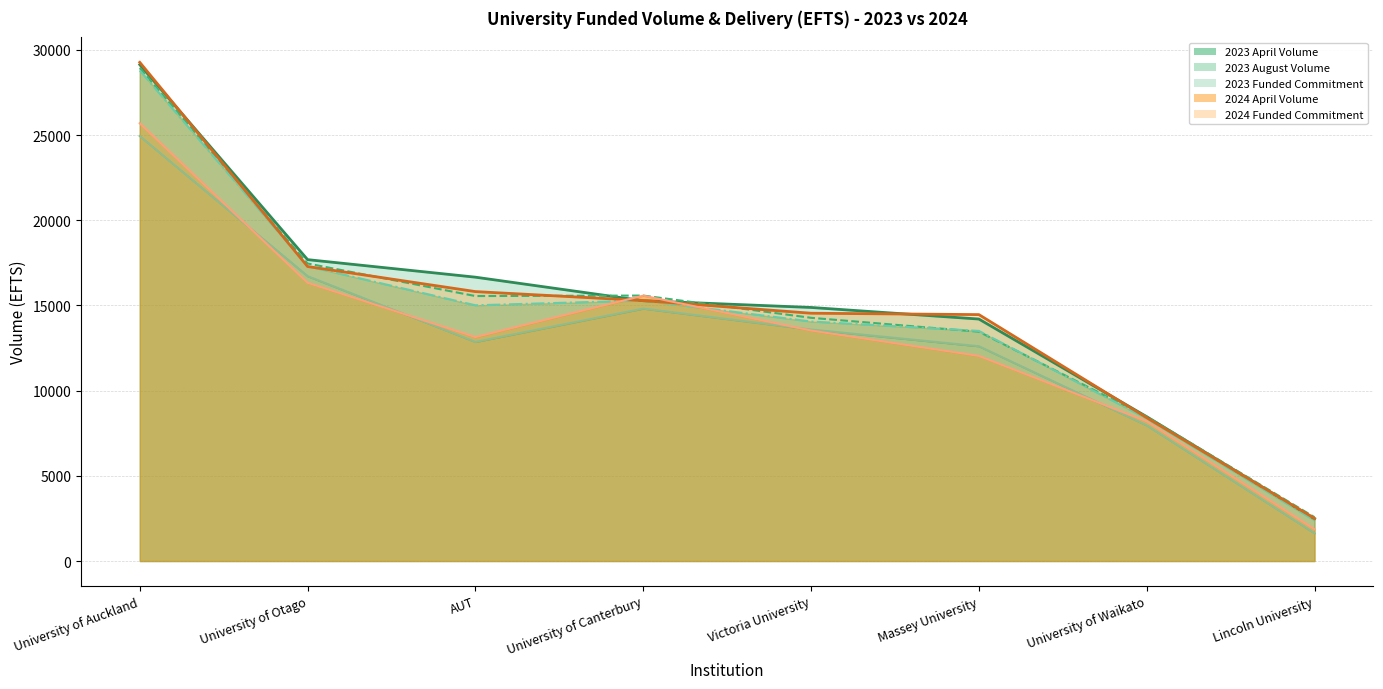

Which category has the highest value in the 2023 Commit Line series?

University of Auckland